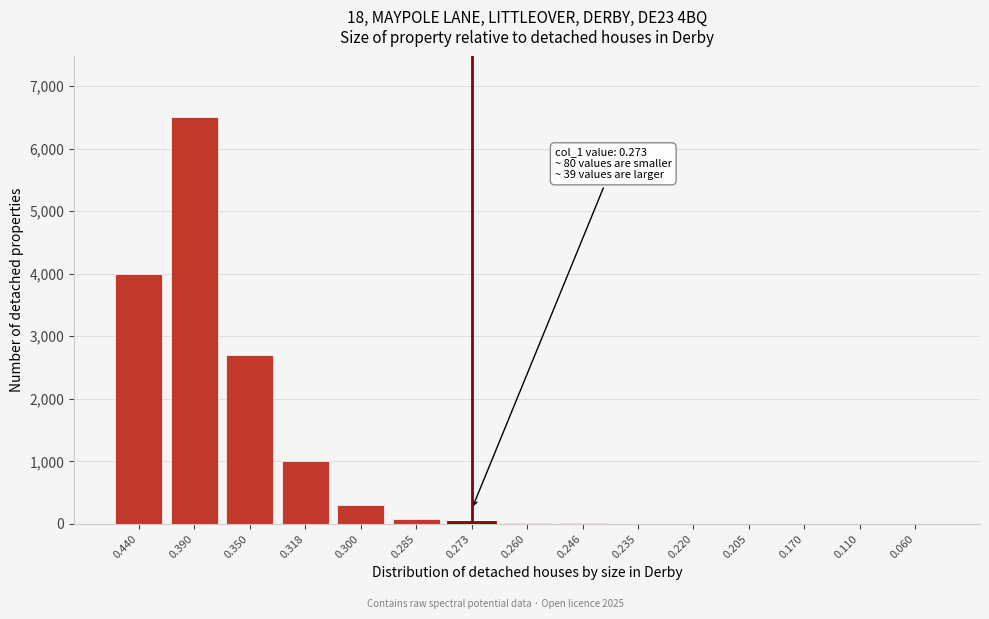

Which has a higher value, 0.440 or 0.390?

0.390